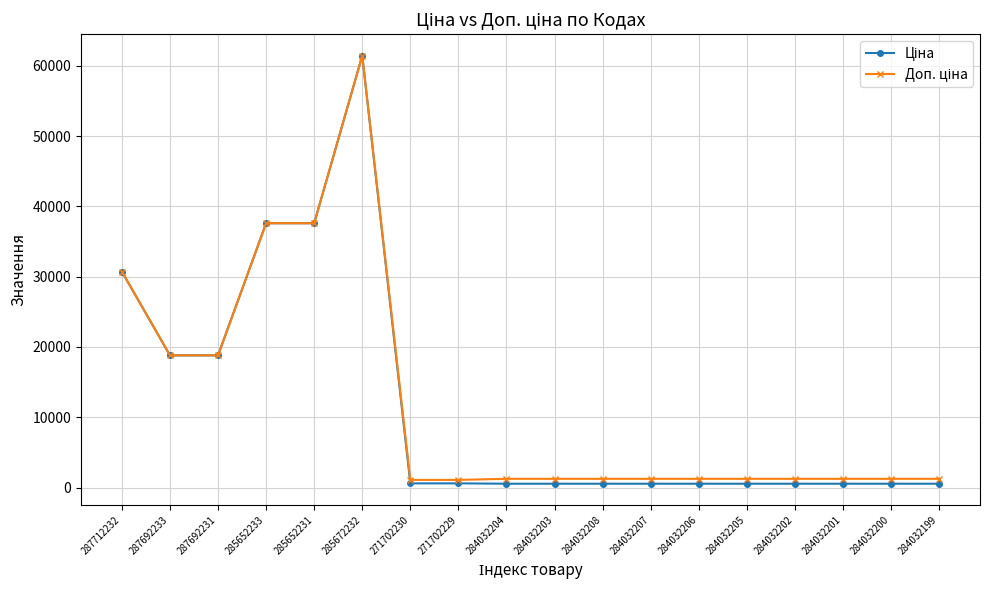

What is the maximum value shown in the chart?

61434.3